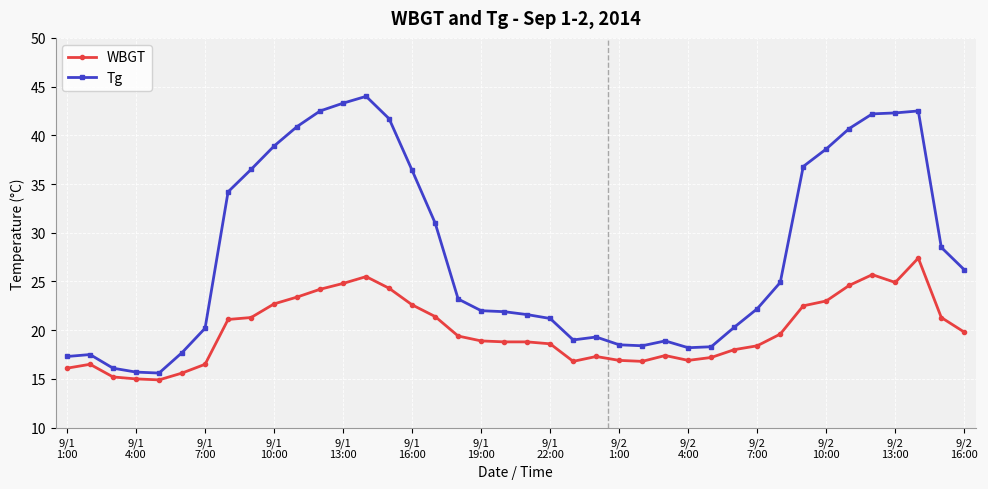

Does the chart display data point markers on the line(s)?

Yes